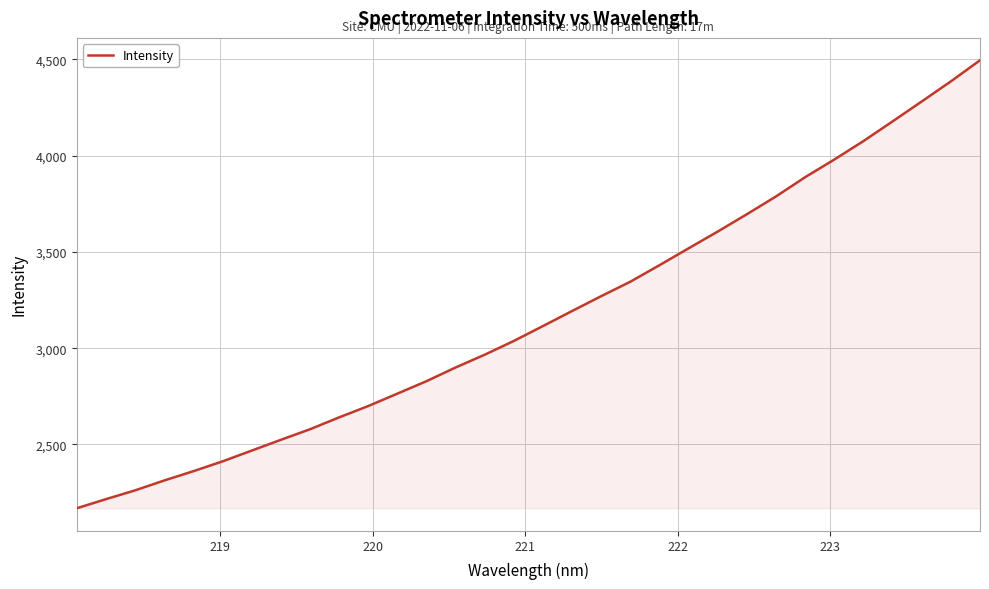

What is the greatest value displayed?

4495.4